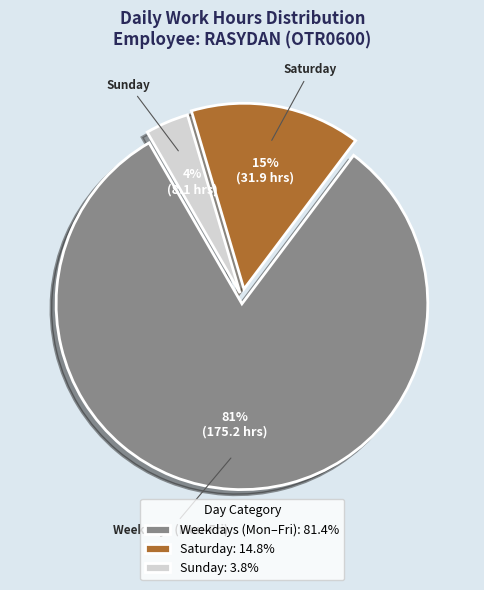

To the nearest percent, what is the average slice percentage?

33%